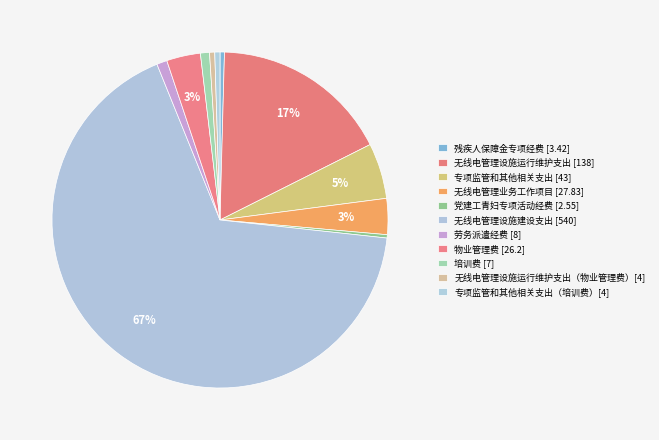

Is 无线电管理设施建设支出 [540] the majority of the pie?

Yes